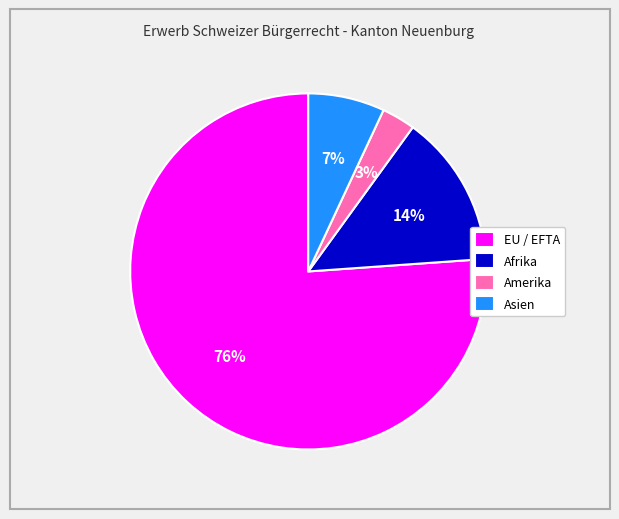

How many segments does this pie chart have?

4